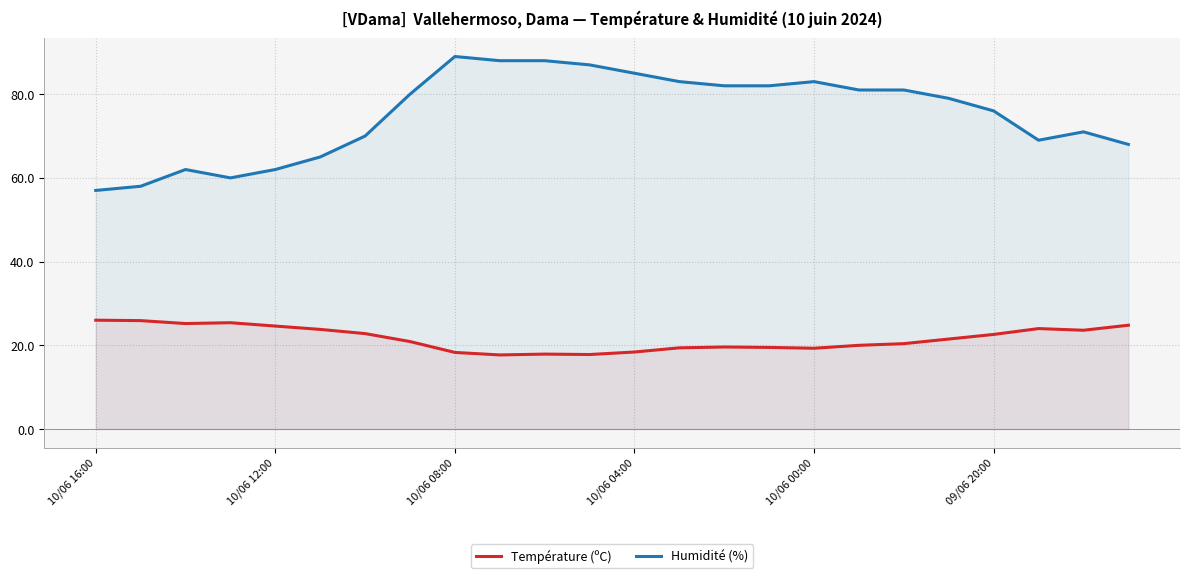

Rank the series by their average value, from lowest to highest.

Température (ºC), Humidité (%)